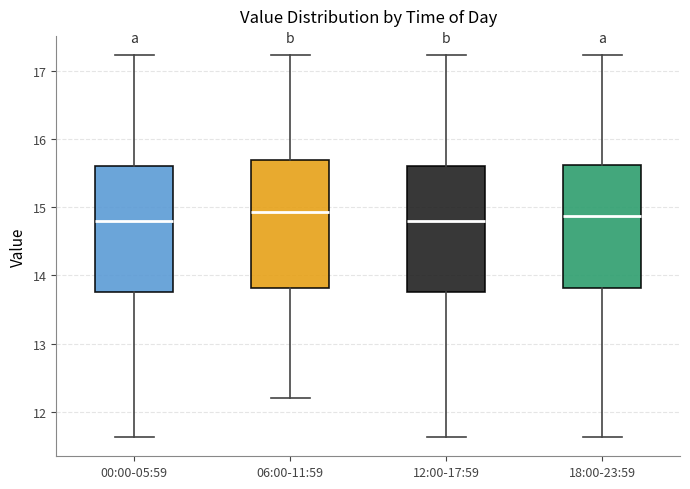

Reading left to right, read every box against the y-axis: the position of its median line, the range the box covers, and the ends of its whiskers. The values are not printed on the chart, so give them approximately, as read against the axis.

00:00-05:59: median 14.8, box 13.8 to 15.6, whiskers 11.6 to 17.2
06:00-11:59: median 14.9, box 13.8 to 15.7, whiskers 12.2 to 17.2
12:00-17:59: median 14.8, box 13.8 to 15.6, whiskers 11.6 to 17.2
18:00-23:59: median 14.9, box 13.8 to 15.6, whiskers 11.6 to 17.2